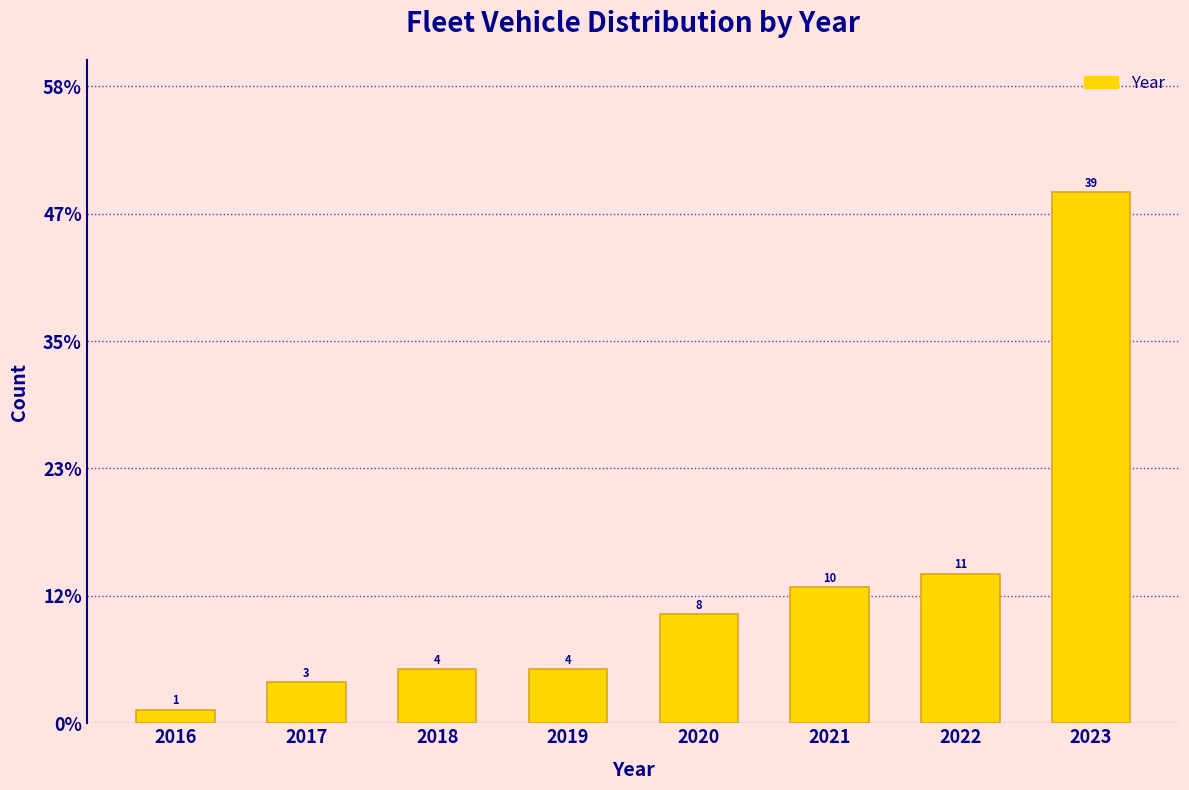

Are the bars horizontal?

No